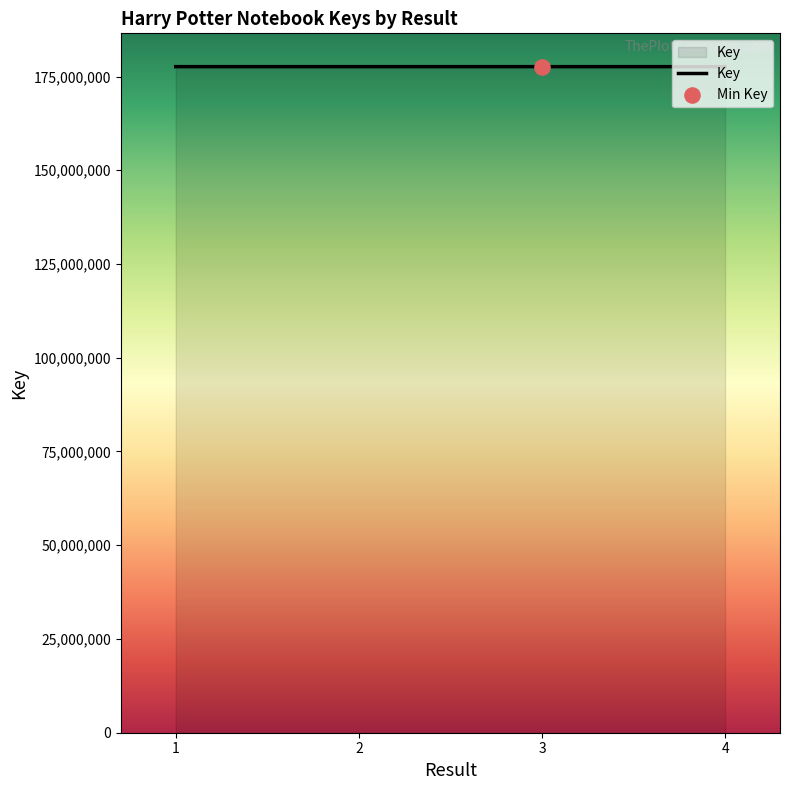

What is the ratio of the value at 3 to the value at 2?

1.0